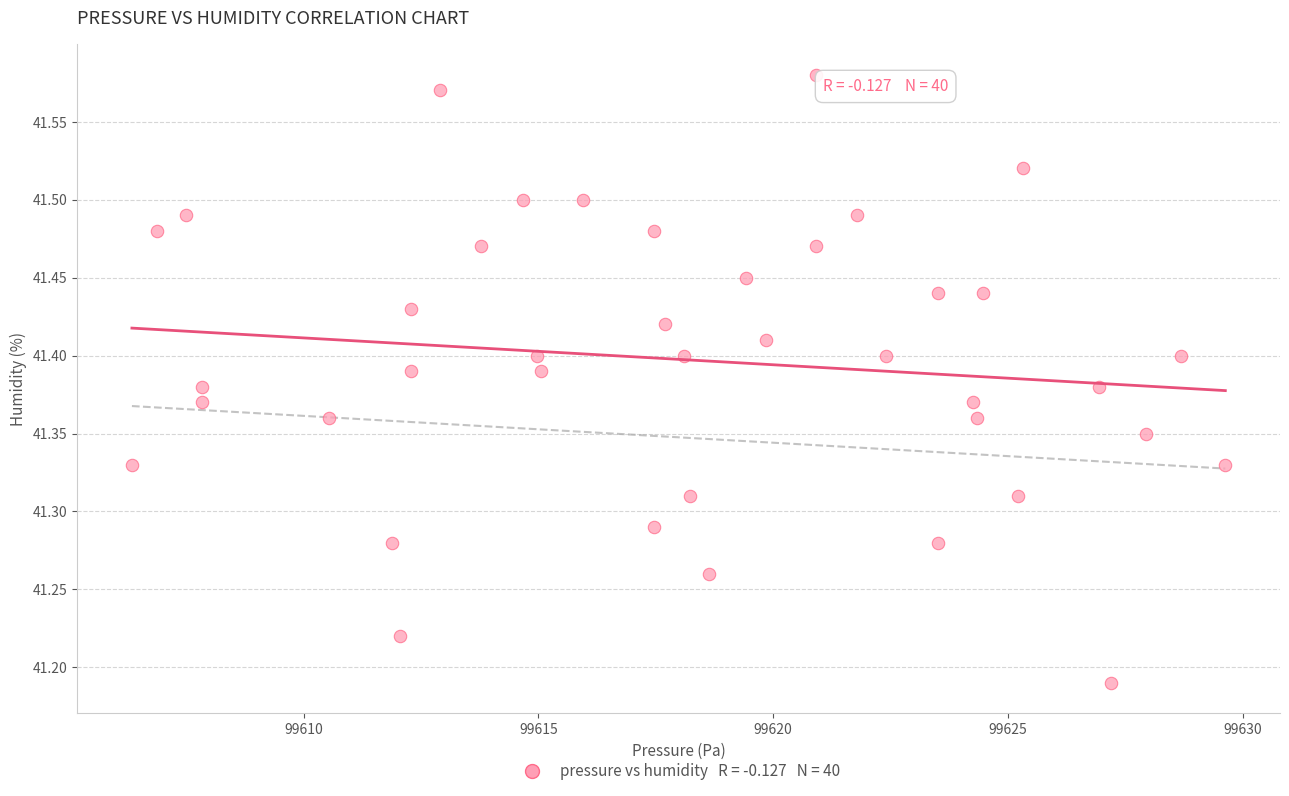

What is the range of X values (max minus min)?

23.3